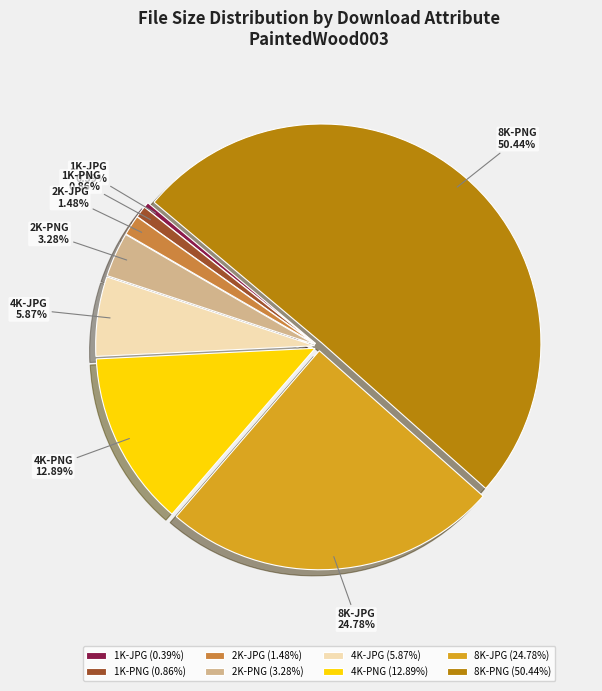

How many slices are in this pie chart?

8